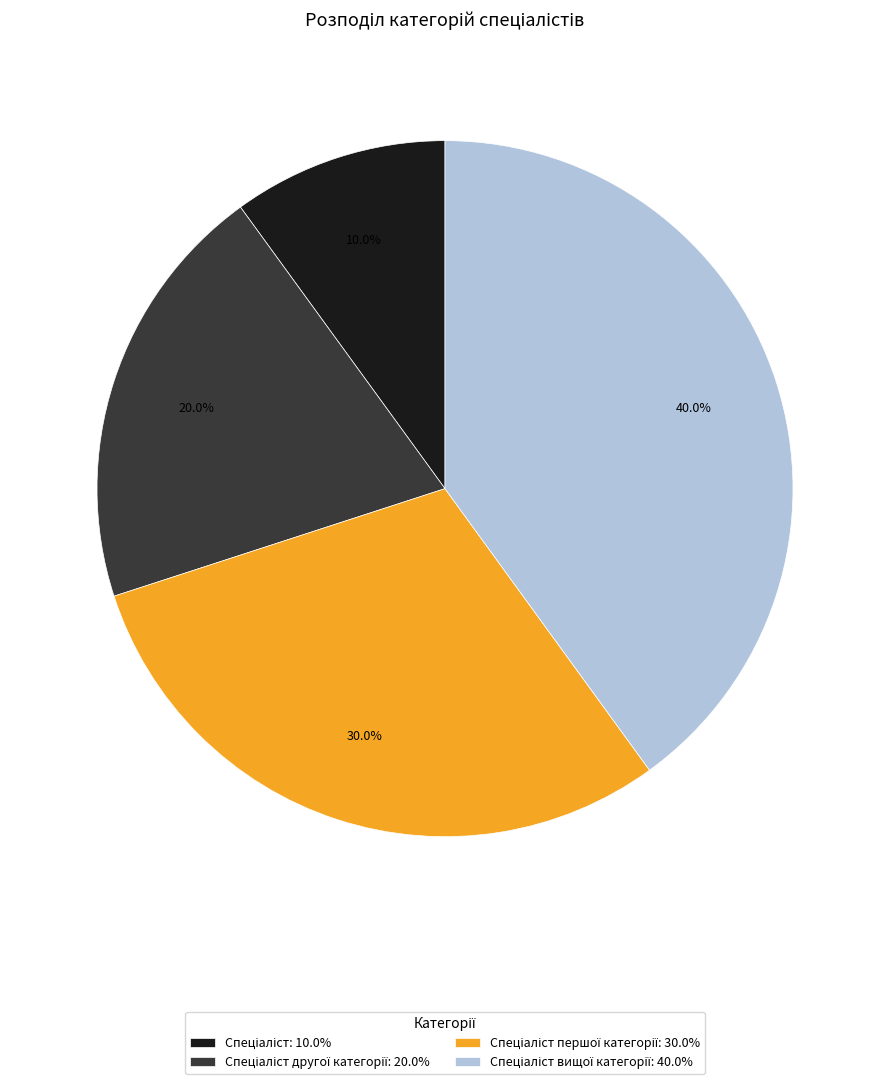

How many segments does this pie chart have?

4